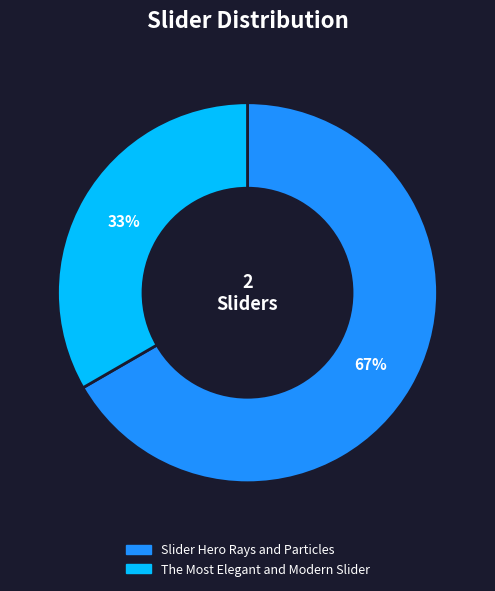

Is it true that Slider Hero Rays and Particles is 67% of the pie?

True